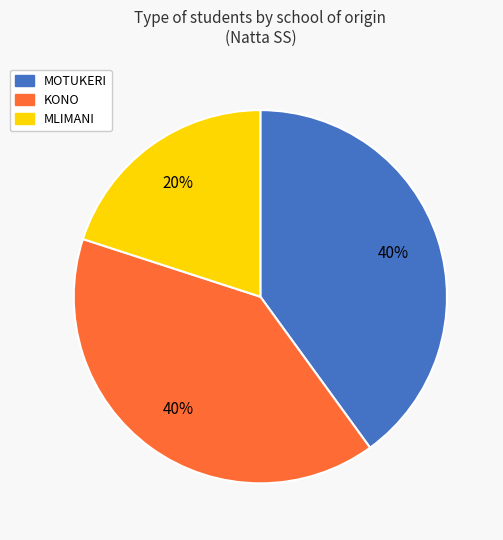

Is MLIMANI the majority of the pie?

No